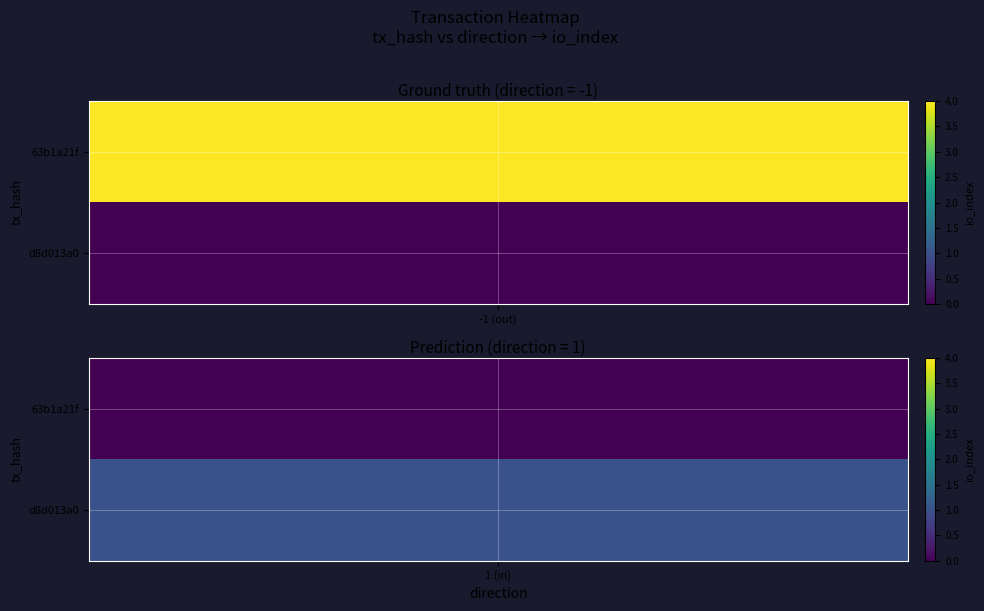

Which series has the largest total across all categories?

63b1a21f